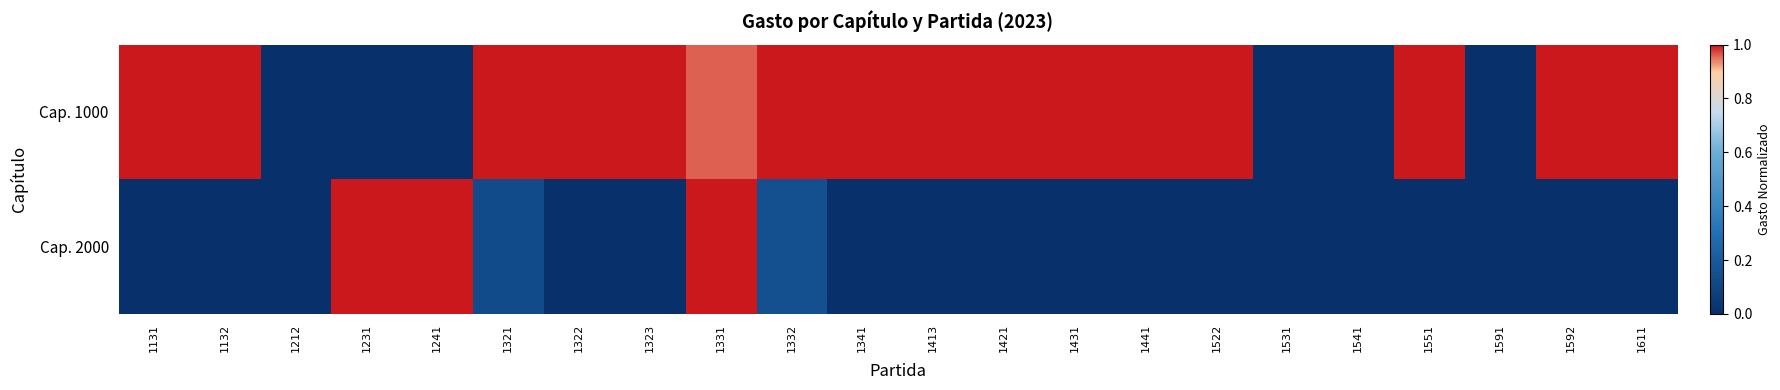

Rank the series by their maximum value, from lowest to highest.

Cap. 1000, Cap. 2000